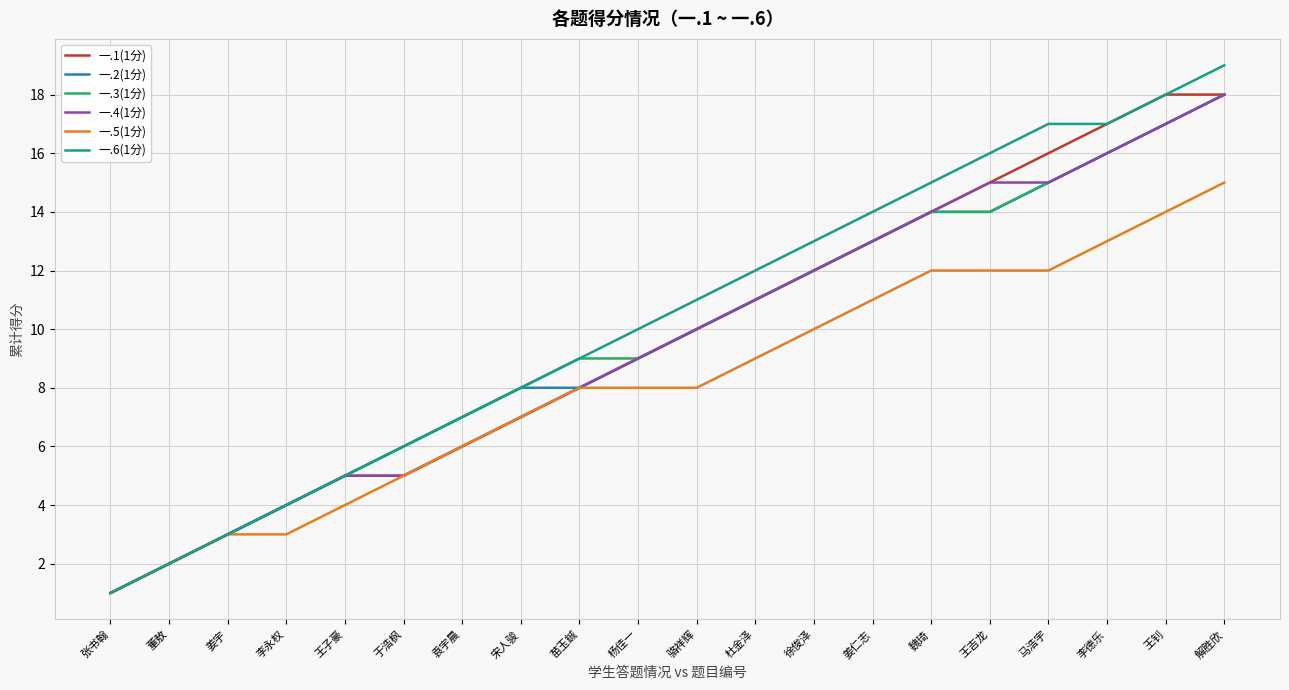

Reading right to left, extract all data points from this chart.

一.1(1分): 18	18	17	16	15	14	13	12	11	10	9	8	7	6	5	5	4	3	2	1
一.2(1分): 18	17	16	15	14	14	13	12	11	10	9	8	8	7	6	5	4	3	2	1
一.3(1分): 18	17	16	15	14	14	13	12	11	10	9	9	8	7	6	5	4	3	2	1
一.4(1分): 18	17	16	15	15	14	13	12	11	10	9	8	7	6	5	5	4	3	2	1
一.5(1分): 15	14	13	12	12	12	11	10	9	8	8	8	7	6	5	4	3	3	2	1
一.6(1分): 19	18	17	17	16	15	14	13	12	11	10	9	8	7	6	5	4	3	2	1